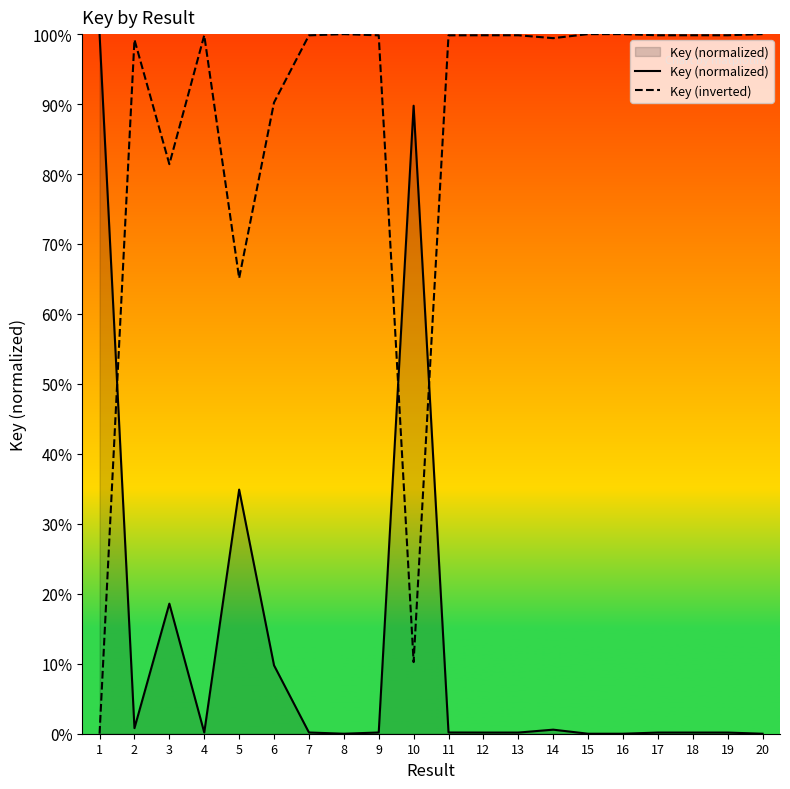

The value of Key (normalized) at 10 is 89.8. True or false?

True